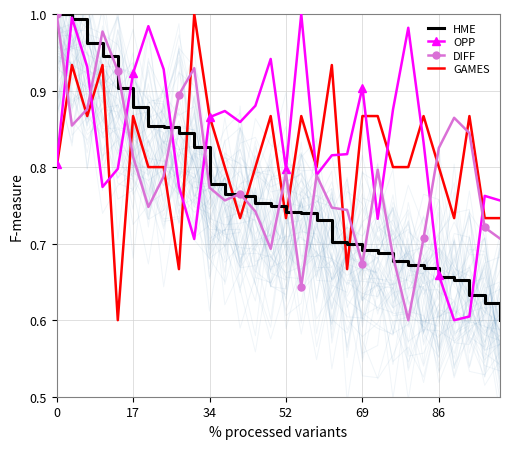

True or false: DIFF and OPP intersect in this chart.

True